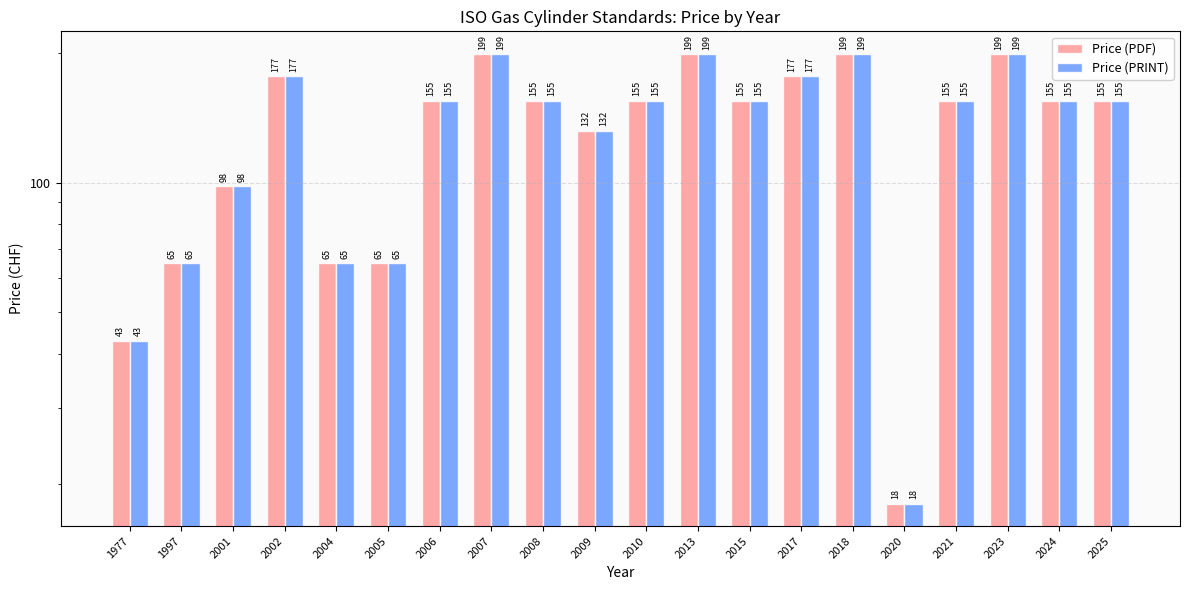

Is the value of Price (PRINT) at 2008 greater than the value of Price (PDF) at 2008?

No